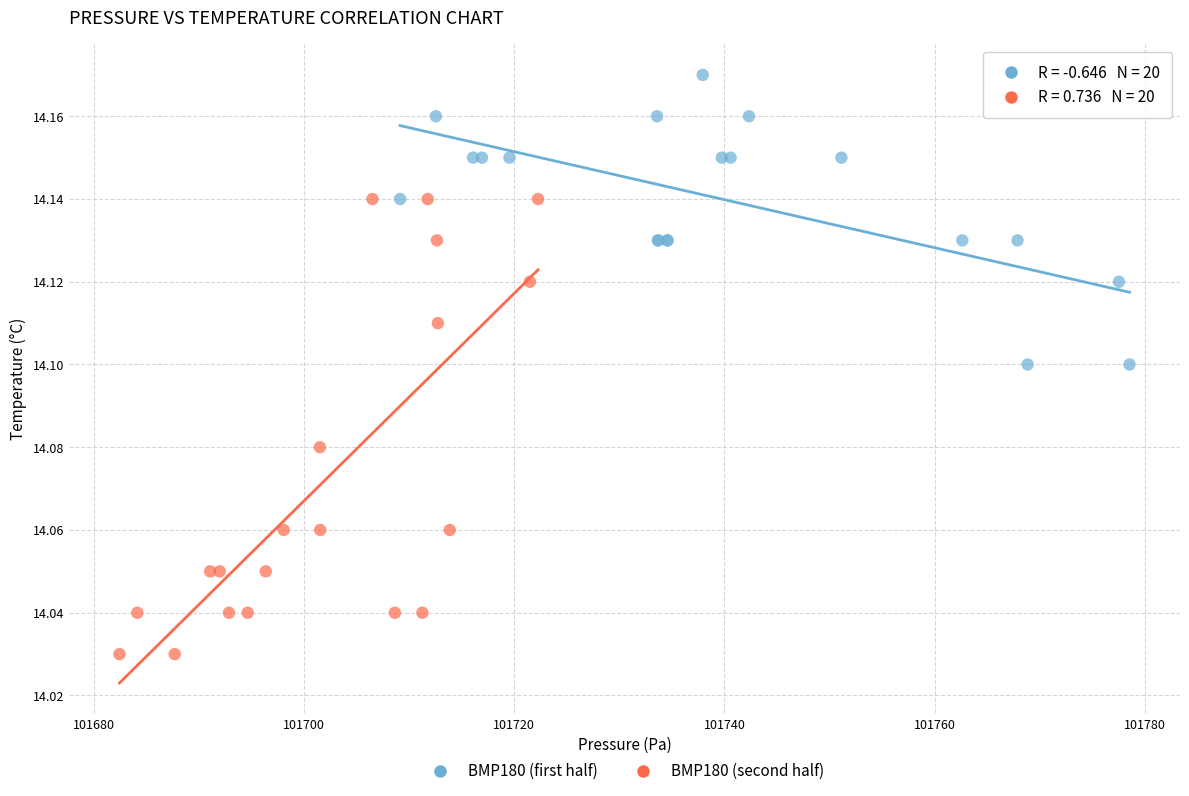

Which series contains the lowest Y value?

BMP180 (second half)